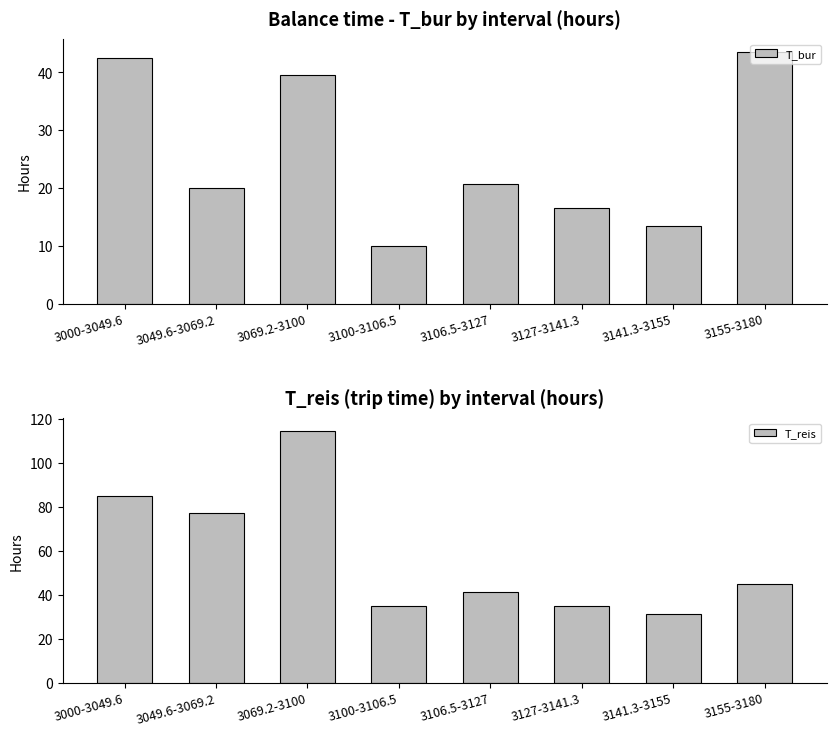

True or false: T_bur has a value of 43.6 at 3155-3180.

True